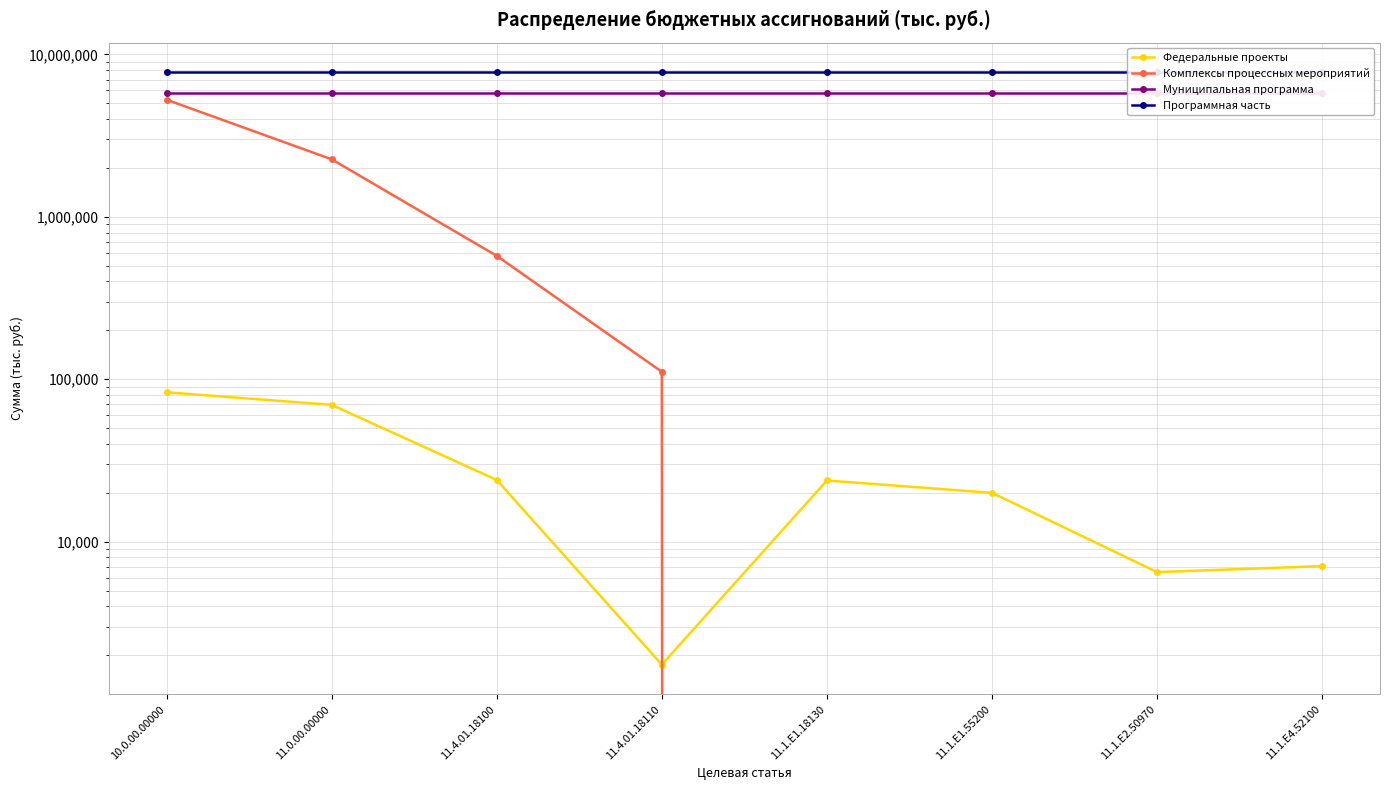

How many values in the Комплексы процессных мероприятий series are below 111147?

4